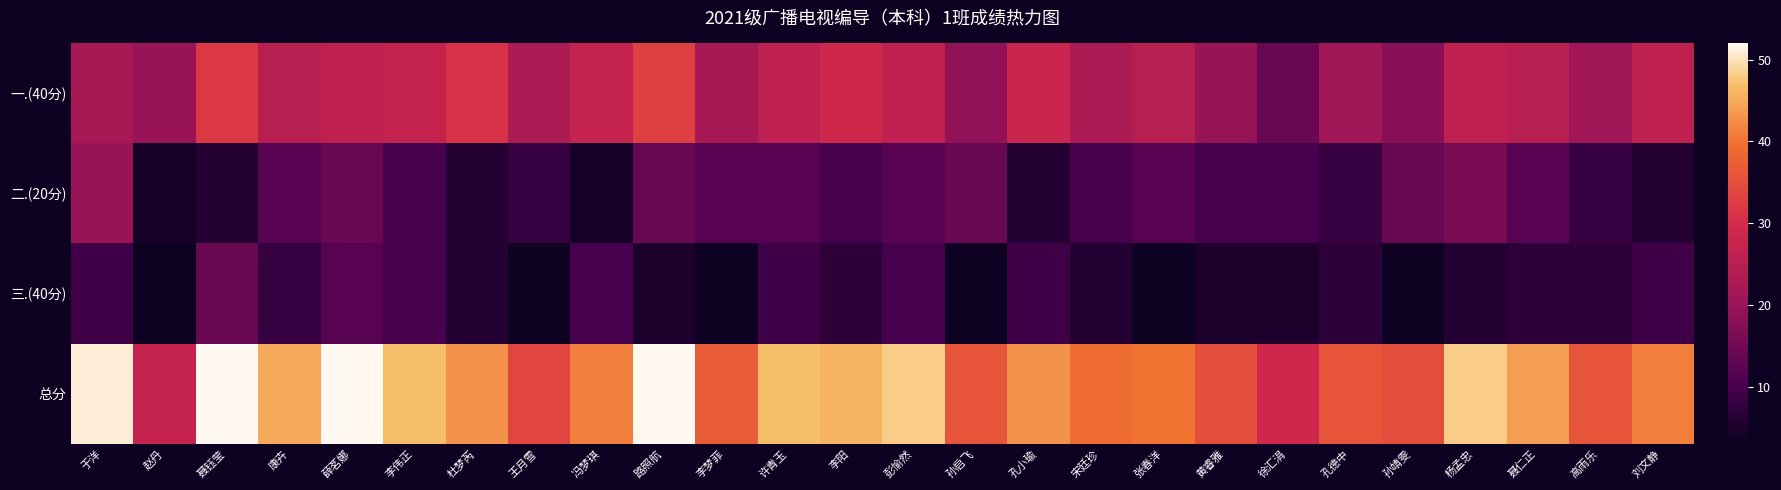

Reading right to left, list all the values displayed in this chart.

一.(40分): 刘文静=26	高雨乐=21	聂仁正=25	杨孟忠=26	孙靖雯=18	孔德中=21	徐汇涓=14	黄睿雅=20	张春洋=25	宋廷珍=23	孔小瑜=28	孙启飞=19	彭愉然=26	李阳=29	许青玉=26	李梦菲=22	路照航=33	冯梦琪=27	王月雪=23	杜梦芮=31	李伟正=27	薛茗娜=26	康卉=25	聂钰莹=32	赵丹=20	于洋=22
二.(20分): 刘文静=6	高雨乐=8	聂仁正=12	杨孟忠=16	孙靖雯=14	孔德中=8	徐汇涓=10	黄睿雅=10	张春洋=12	宋廷珍=10	孔小瑜=6	孙启飞=14	彭愉然=12	李阳=10	许青玉=12	李梦菲=12	路照航=14	冯梦琪=4	王月雪=8	杜梦芮=6	李伟正=10	薛茗娜=14	康卉=12	聂钰莹=6	赵丹=4	于洋=20
三.(40分): 刘文静=9	高雨乐=7	聂仁正=7	杨孟忠=6	孙靖雯=3	孔德中=7	徐汇涓=5	黄睿雅=5	张春洋=3	宋廷珍=6	孔小瑜=9	孙启飞=3	彭愉然=10	李阳=7	许青玉=9	李梦菲=3	路照航=5	冯梦琪=10	王月雪=3	杜梦芮=6	李伟正=10	薛茗娜=12	康卉=8	聂钰莹=14	赵丹=3	于洋=9
总分: 刘文静=41	高雨乐=36	聂仁正=44	杨孟忠=48	孙靖雯=35	孔德中=36	徐汇涓=29	黄睿雅=35	张春洋=40	宋廷珍=39	孔小瑜=43	孙启飞=36	彭愉然=48	李阳=46	许青玉=47	李梦菲=37	路照航=52	冯梦琪=41	王月雪=34	杜梦芮=43	李伟正=47	薛茗娜=52	康卉=45	聂钰莹=52	赵丹=27	于洋=51